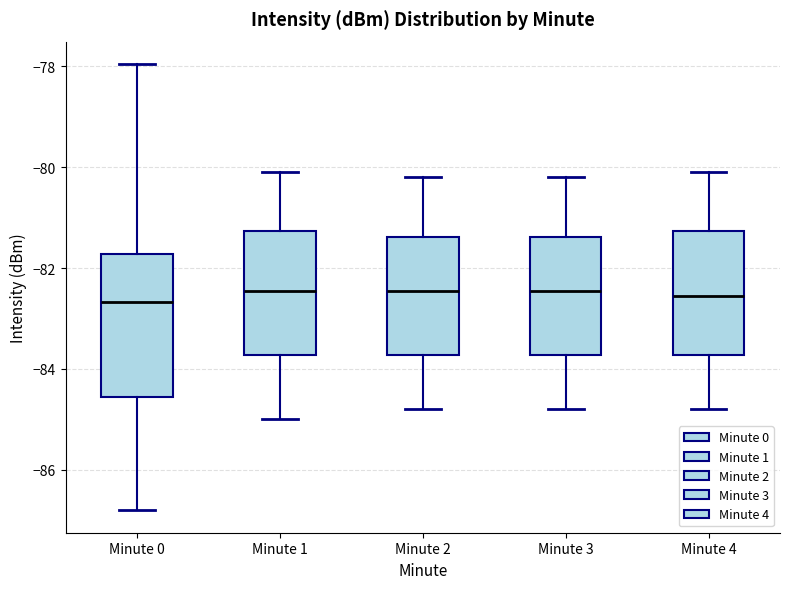

Where does the lower whisker of the box for Minute 2 end on the y-axis? The values are not printed on the chart, so give them approximately, as read against the axis.

-84.8